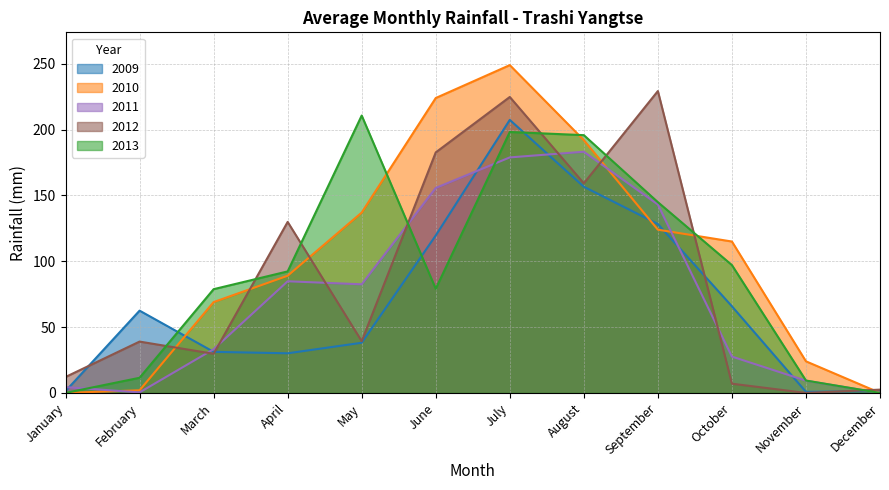

How many lines are shown in the chart?

5